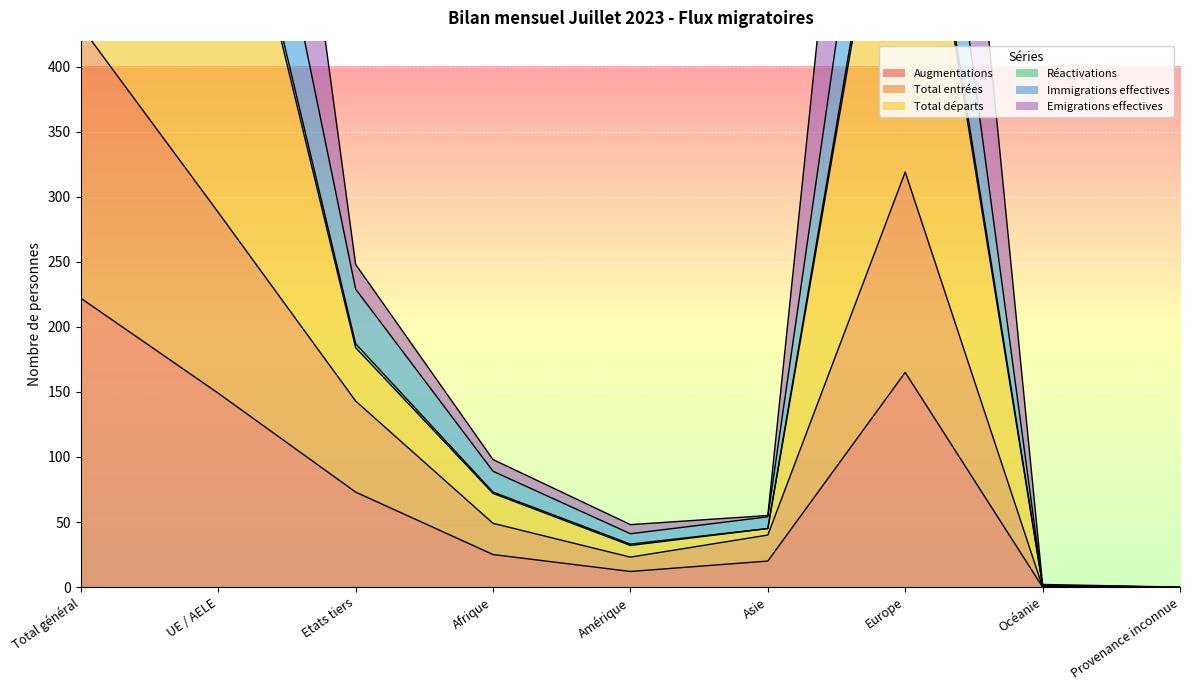

What is the sum of the Augmentations values at UE / AELE and Total général?

371